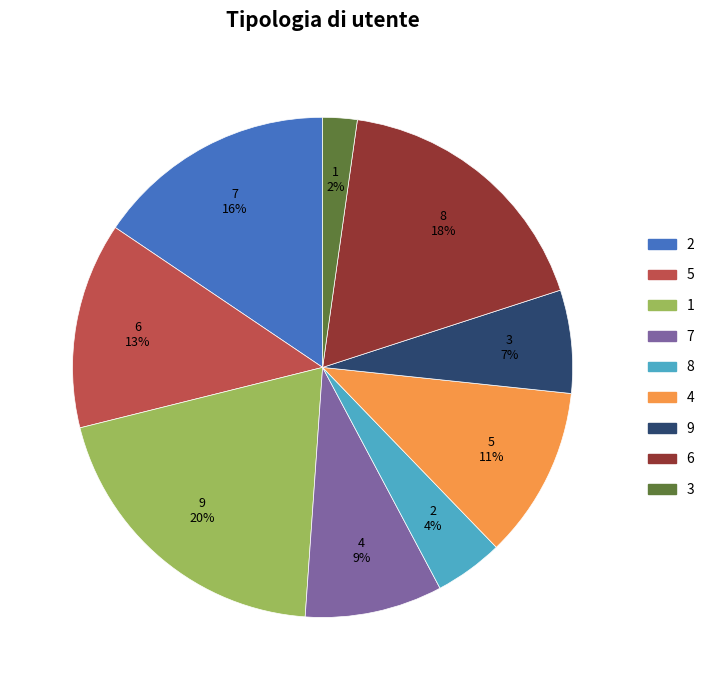

How many segments does this pie chart have?

9